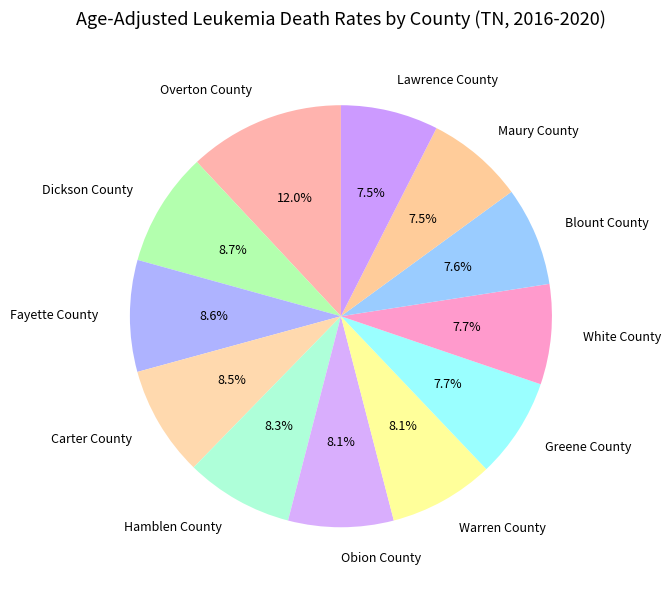

Do Warren County and Blount County together represent more than half of the pie?

No